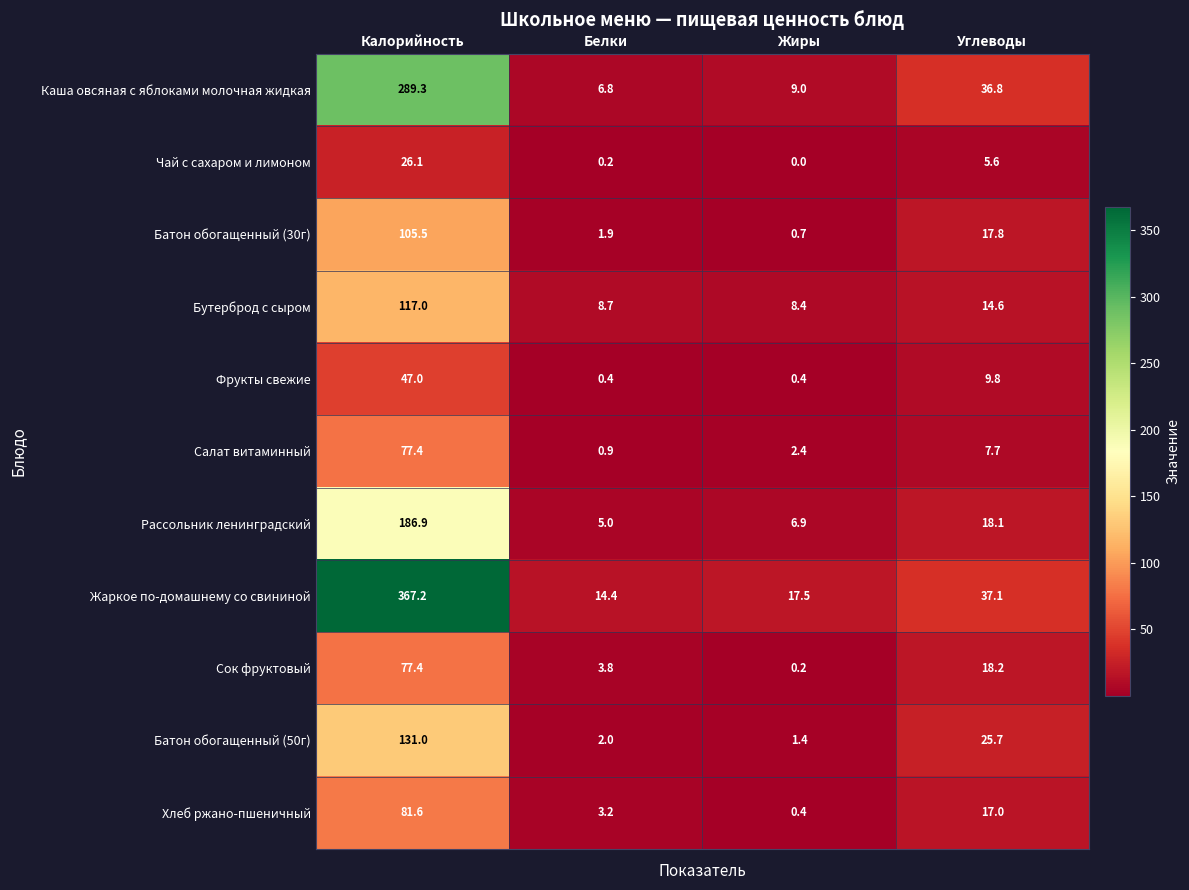

What is the approximate value of Каша овсяная с яблоками молочная жидкая at Жиры?

9.0